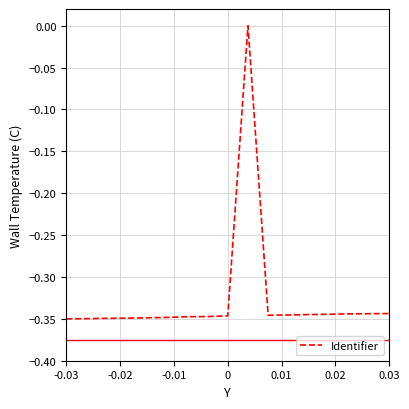

How many values are between 0 and 1?

1